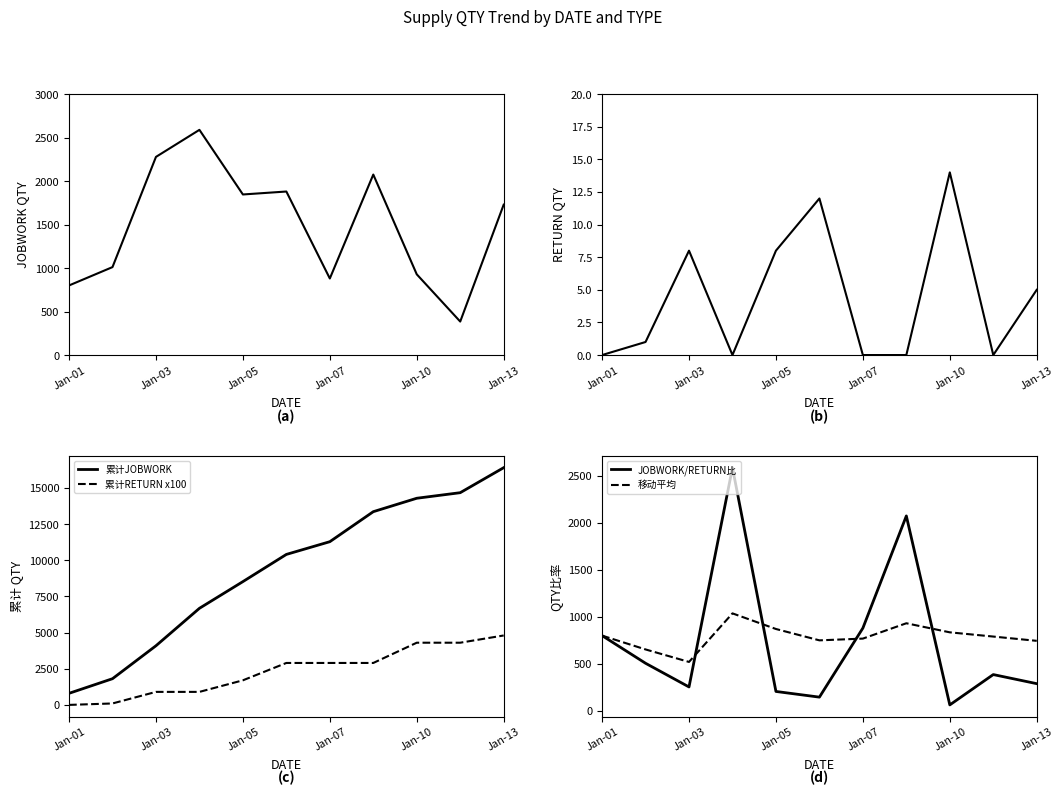

True or false: 累计JOBWORK and 累计RETURN x100 intersect in this chart.

False